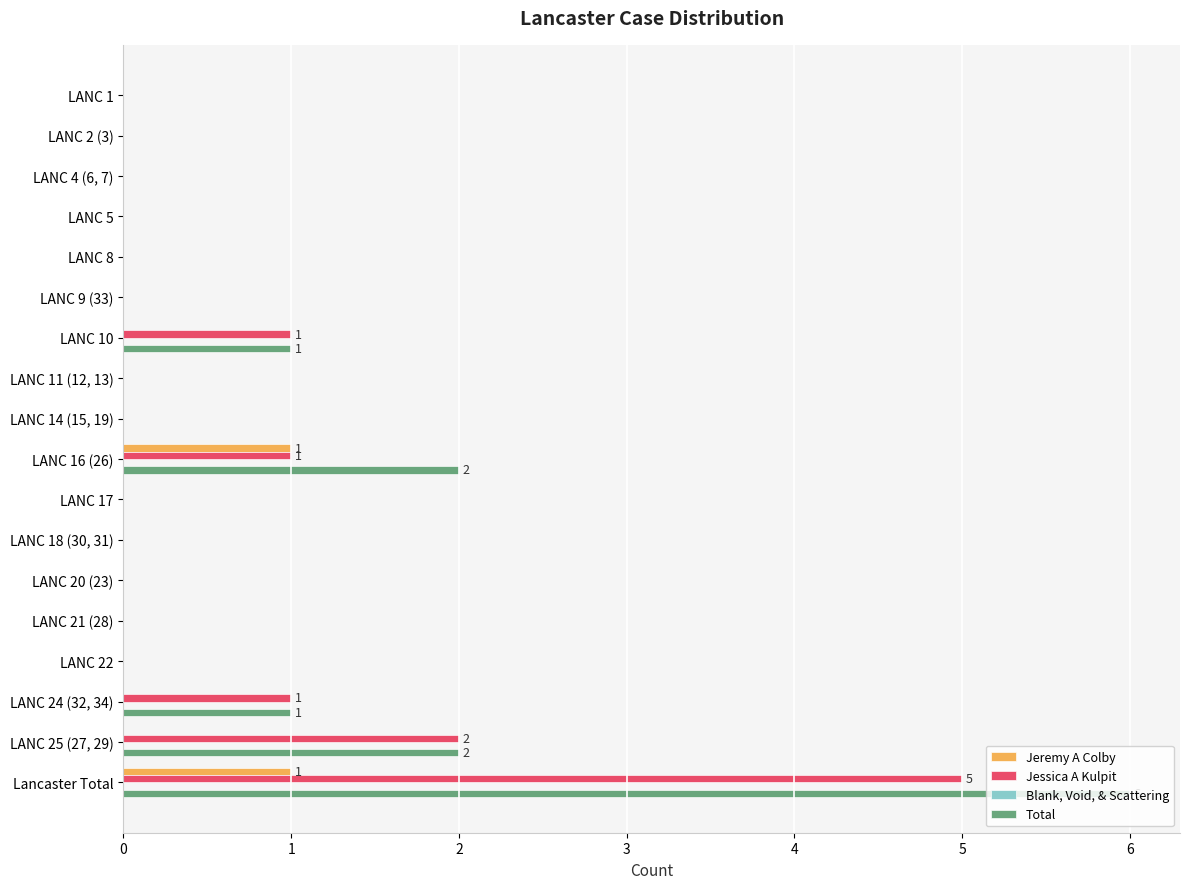

Is the value of Jeremy A Colby at LANC 11 (12, 13) greater than the value of Total at Lancaster Total?

No